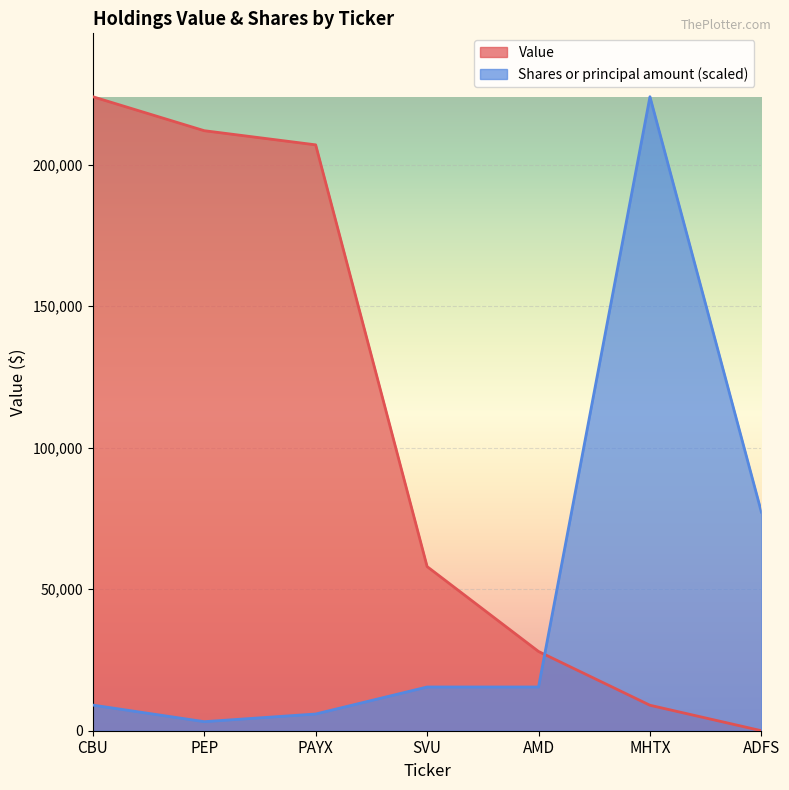

How many times do Shares or principal amount and Value cross each other?

1